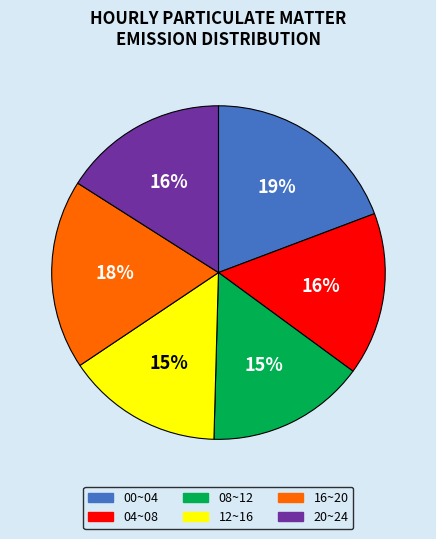

To the nearest percent, what is the difference between the largest and smallest slice percentages?

4%